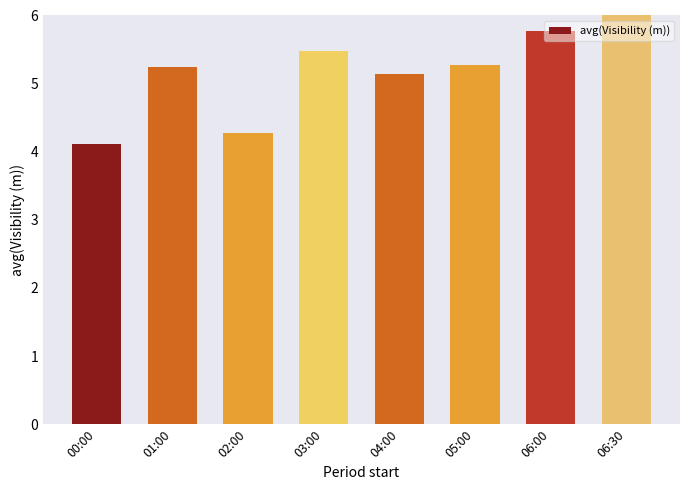

Where does the data first go above 5?

01:00